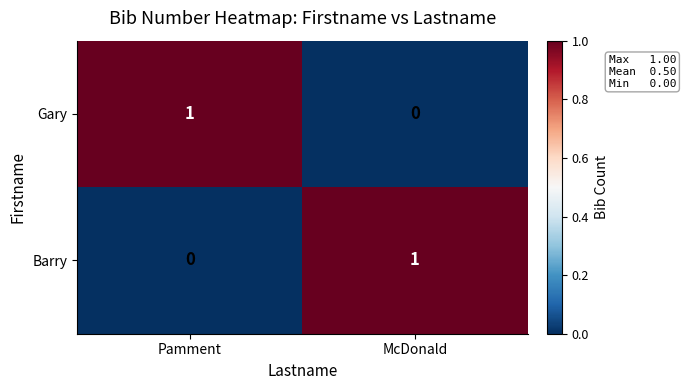

What is the difference between the highest and lowest values at McDonald?

1